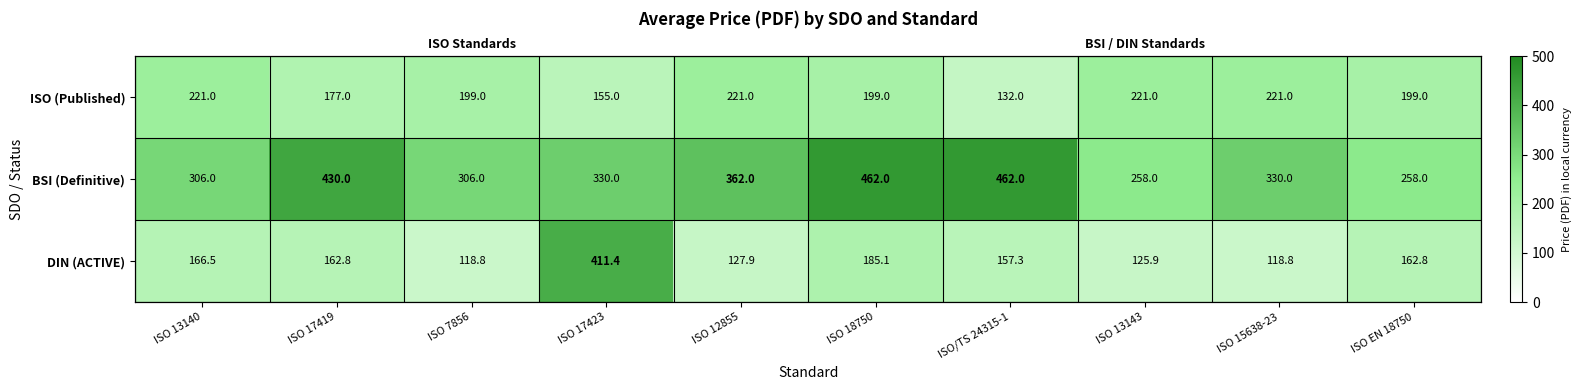

Is the value of BSI (Definitive) at ISO 7856 greater than the value of DIN (ACTIVE) at ISO 17423?

No